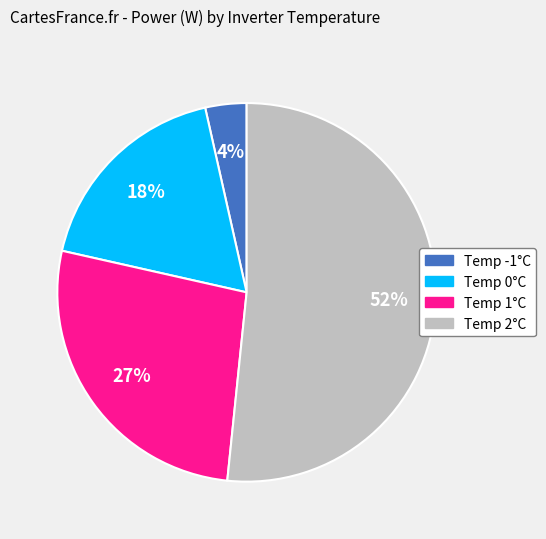

How many slices are in this pie chart?

4